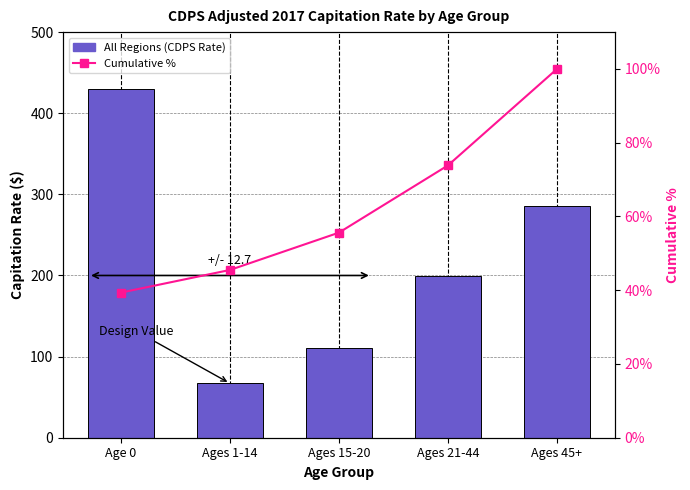

What is the maximum value for Cumulative %?

100.0